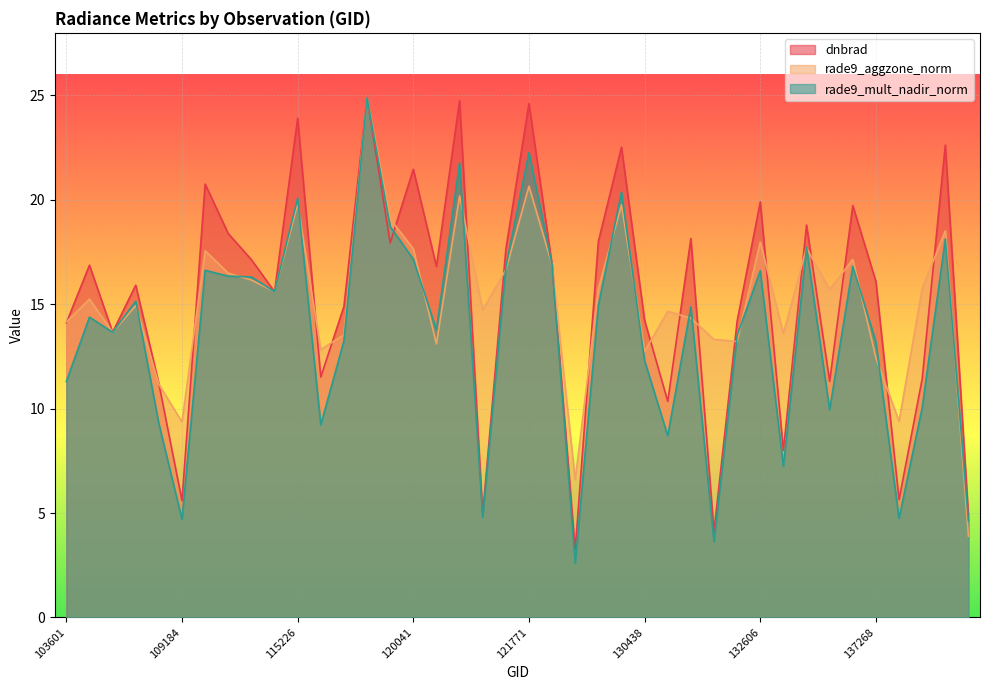

What is the greatest value displayed?

24.9